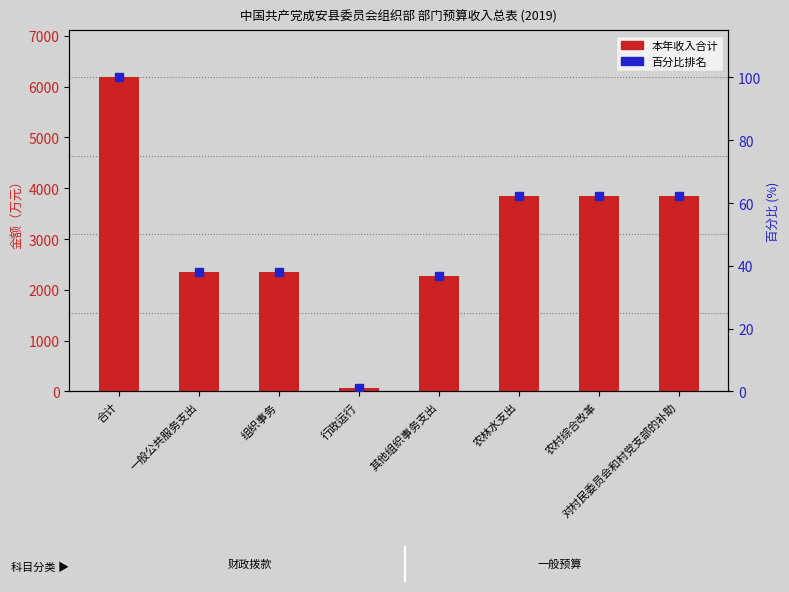

List the series in order of their overall mean, lowest first.

百分比排名, 本年收入合计